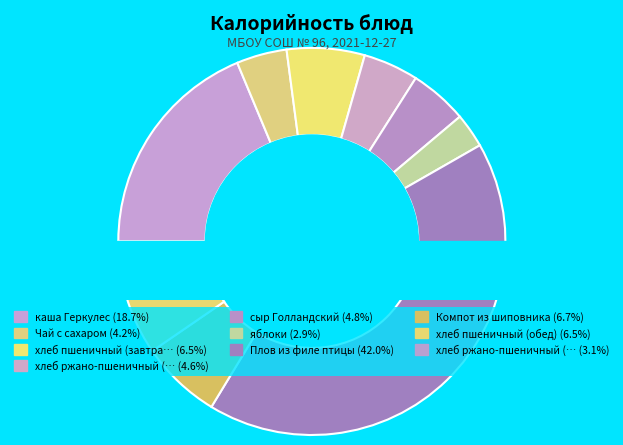

Between Плов из филе птицы and хлеб пшеничный (завтрак), which is larger?

Плов из филе птицы